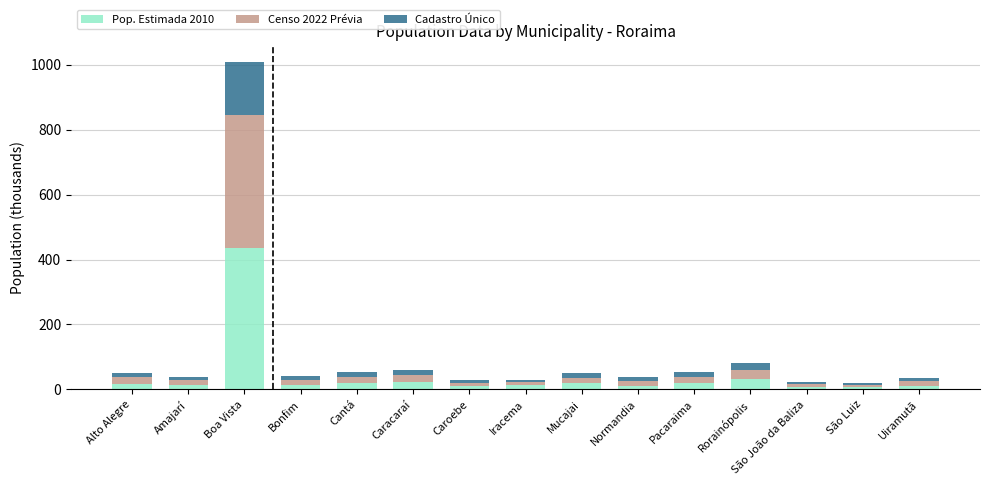

The value of Pop. Estimada 2010 at Boa Vista is 436.6. True or false?

True